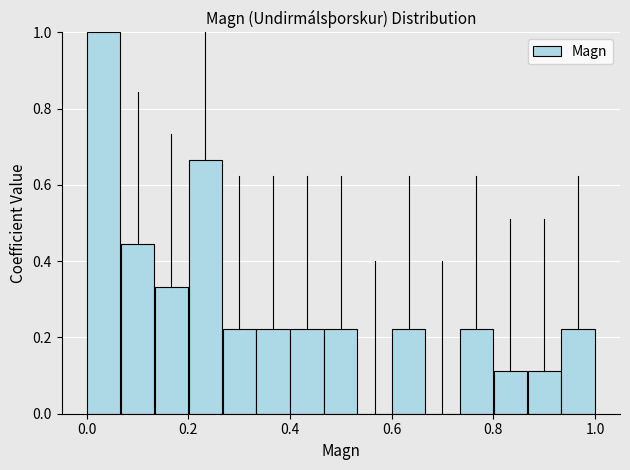

Read against the x-axis, roughly where is the centre of the tallest bar?

0.04